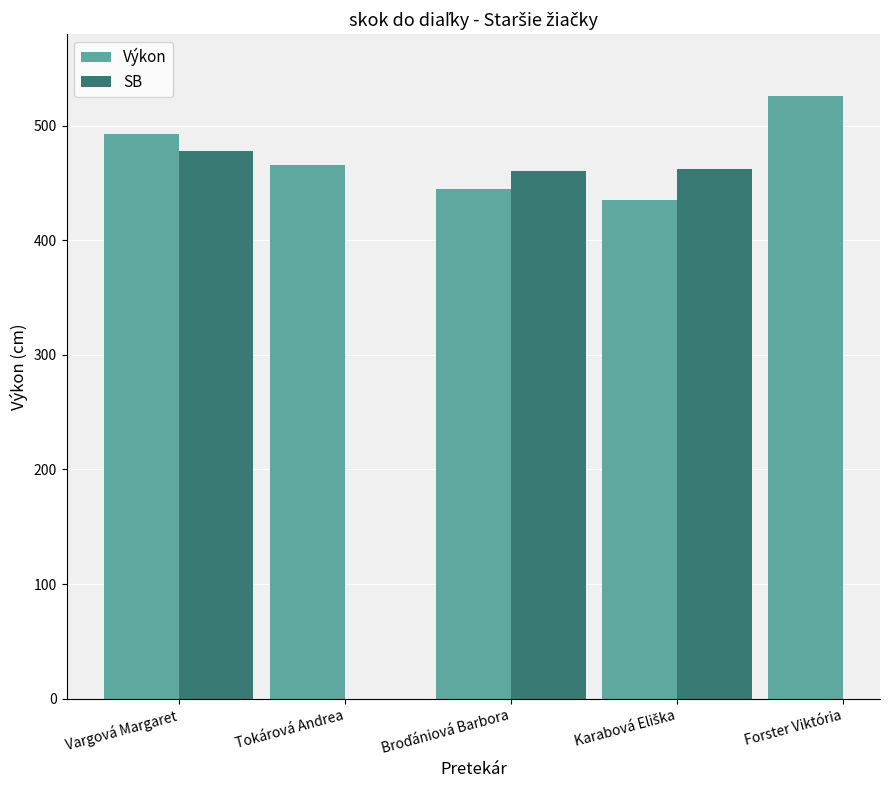

What is the difference between the second highest and minimum values in the Výkon series?

58